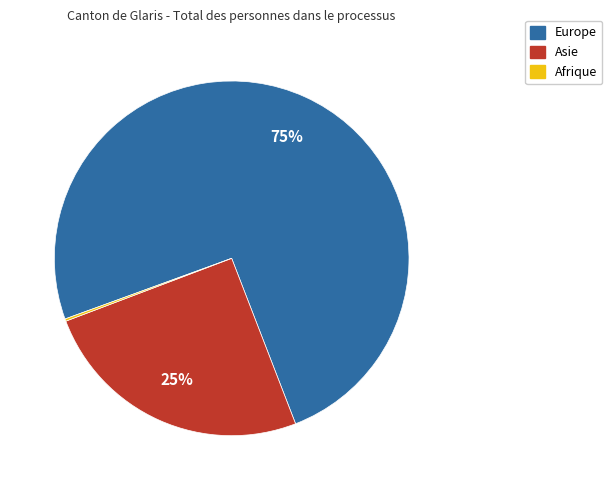

Is it true that Europe is 81% of the pie?

False